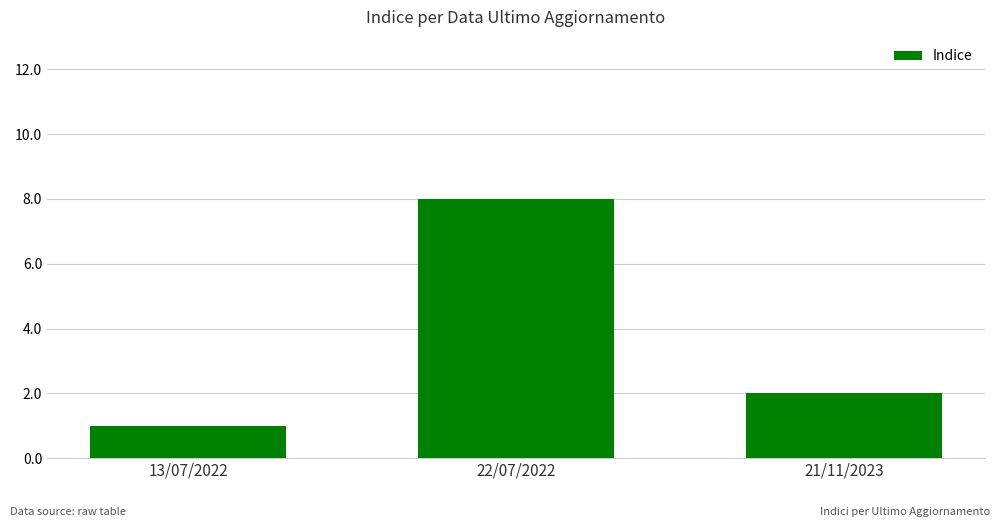

The chart shows a value of 1 at 13/07/2022. True or false?

True